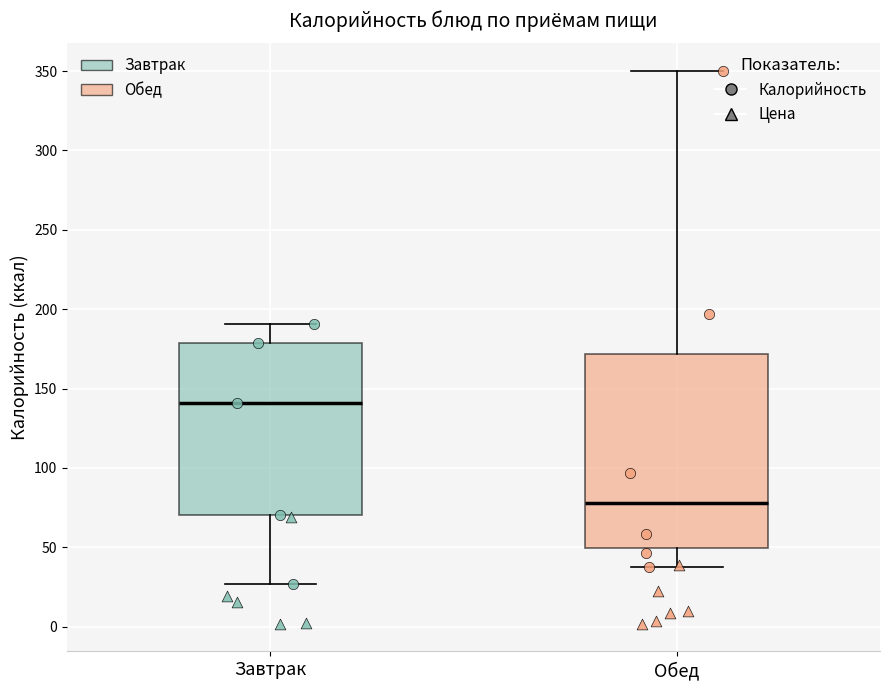

Where is the upper edge of the box for Завтрак on the y-axis? The values are not printed on the chart, so give them approximately, as read against the axis.

180